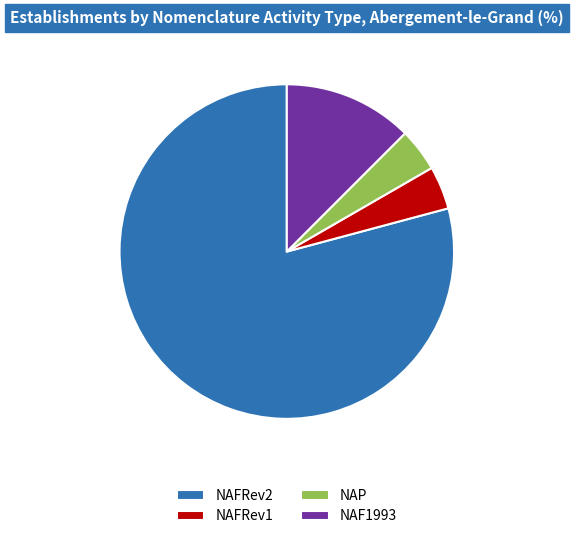

Which slice represents more than half of the pie?

NAFRev2